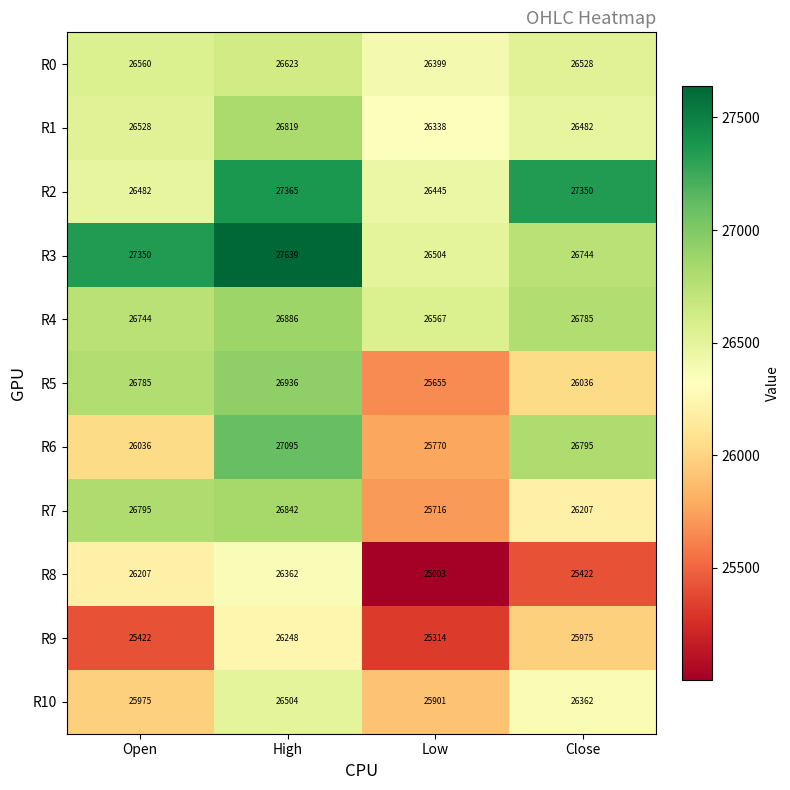

Which series has the largest range (max minus min)?

R8